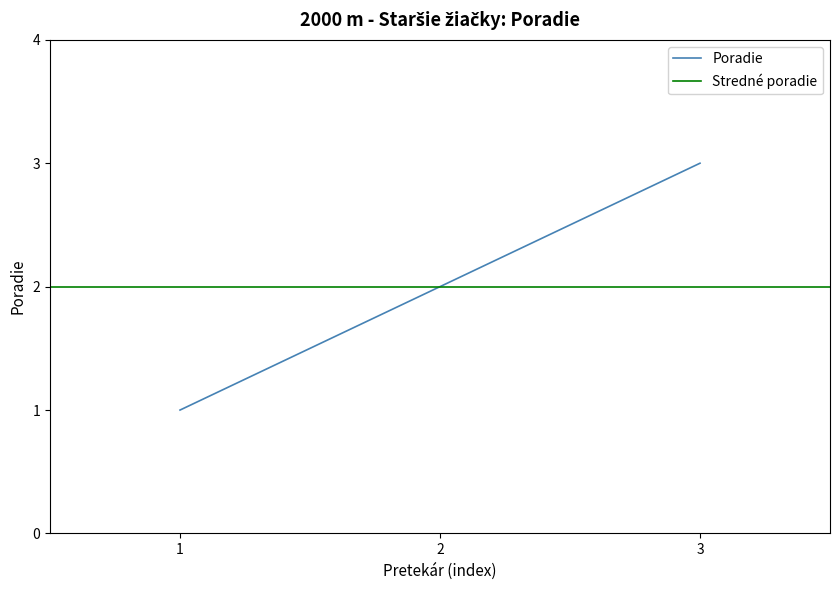

The Poradie series shows 3 at 2. True or false?

False